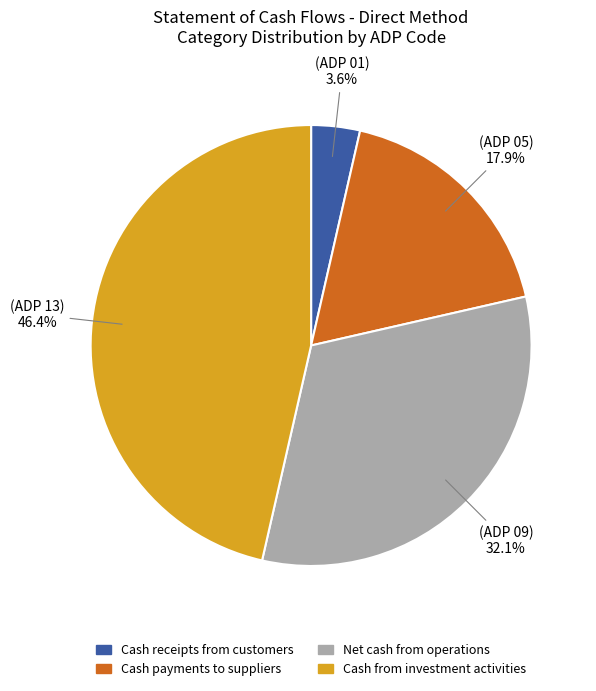

To the nearest percent, what percentage of the pie is Cash receipts from customers?

4%